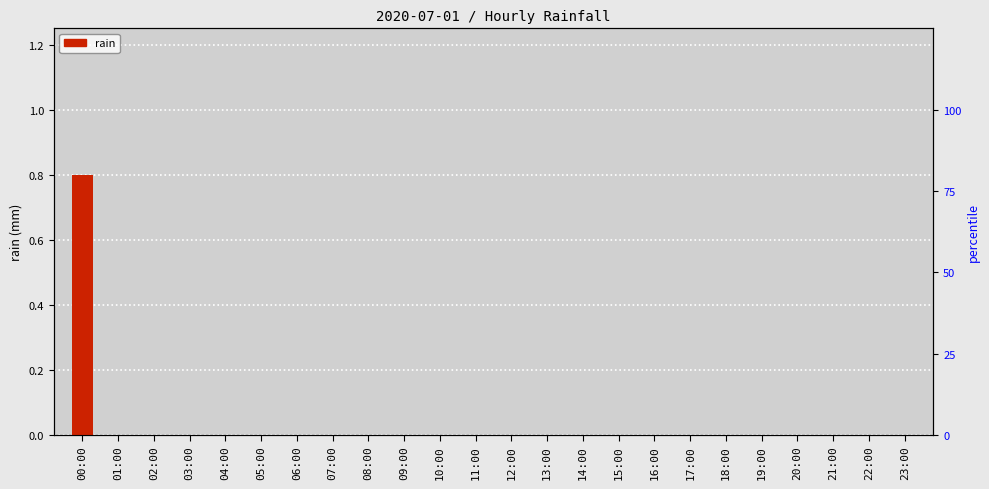

The value at 07:00 is 0.0. True or false?

True